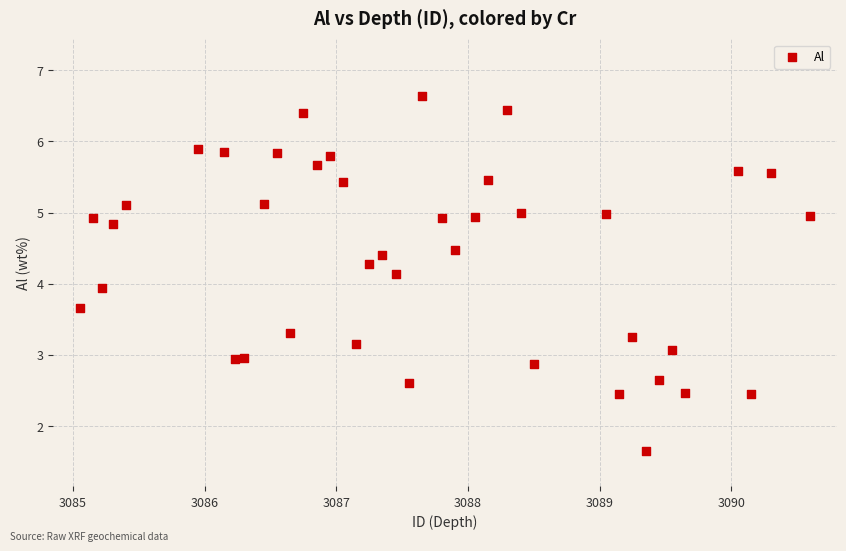

What is the range of X values (max minus min)?

5.5